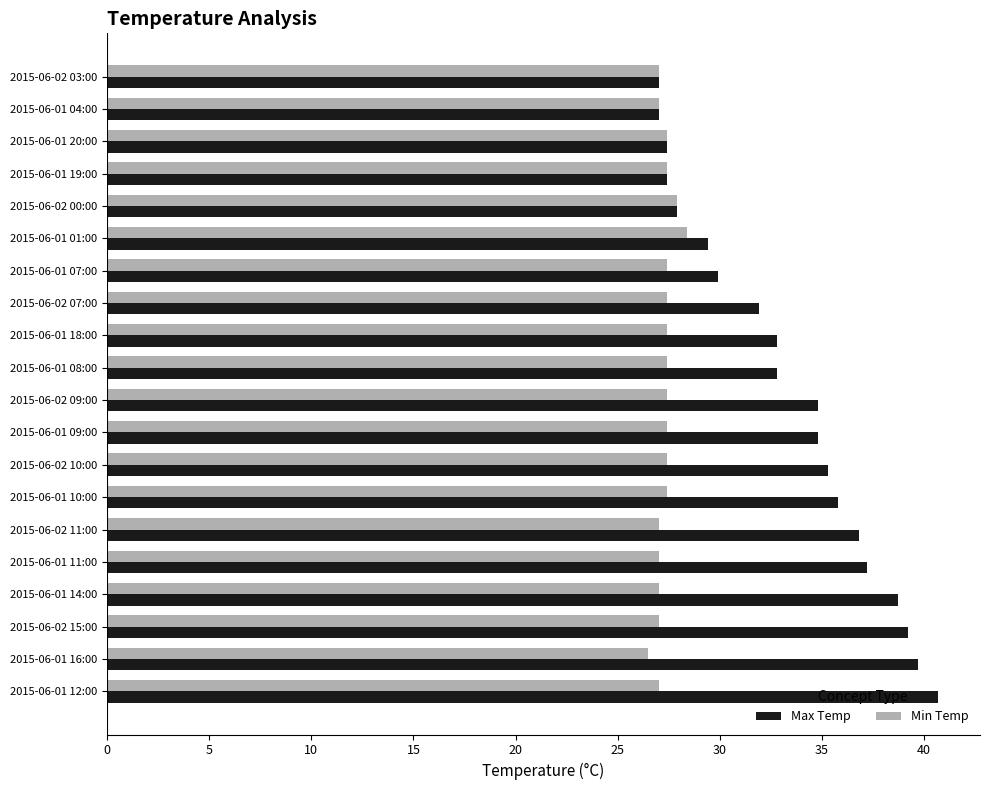

What is the difference between the maximum and second lowest values in the Max Temp series?

13.7